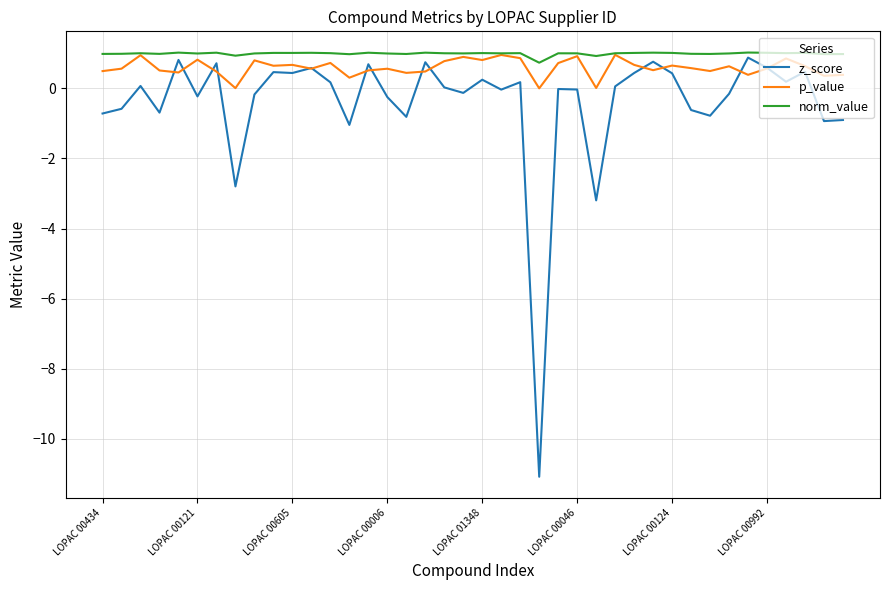

Which series has the widest spread of values?

z_score